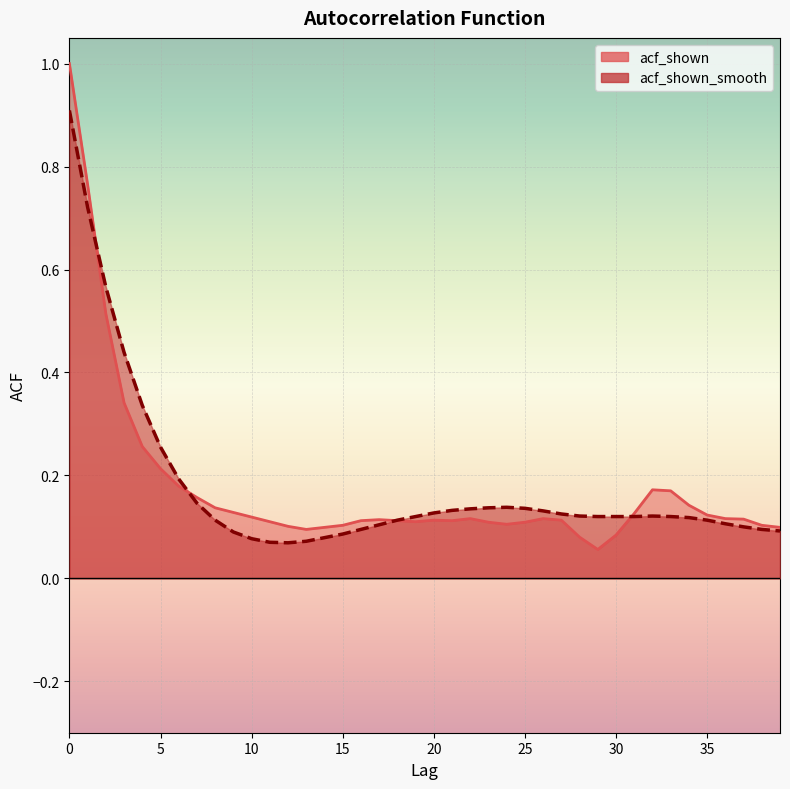

What value does the acf_shown series have at 25?

0.1